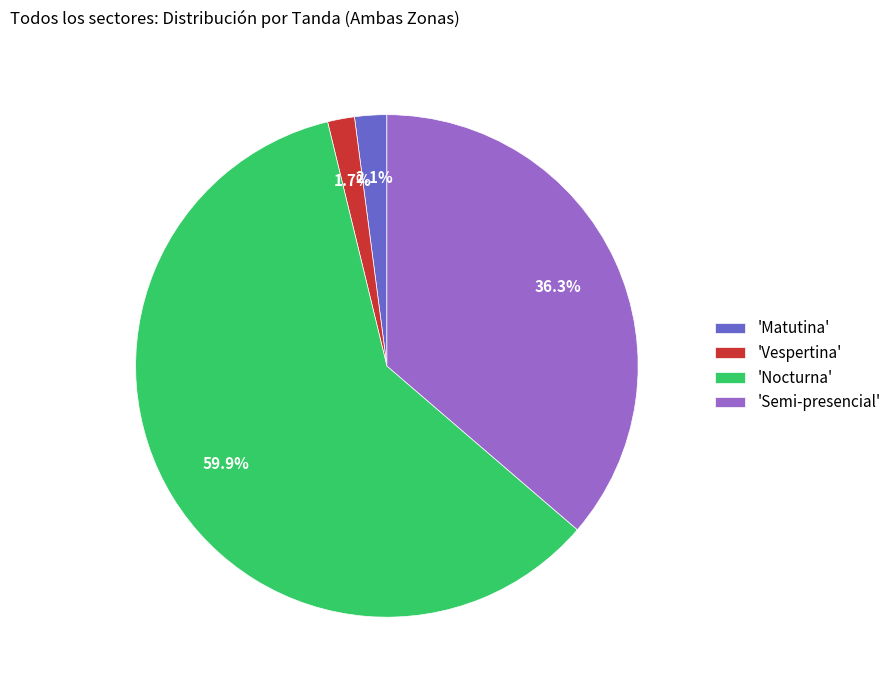

Do 'Nocturna' and 'Matutina' together represent more than half of the pie?

Yes